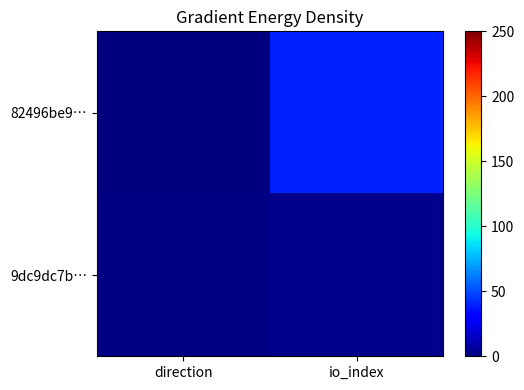

At which category is the sum across all series the highest?

io_index